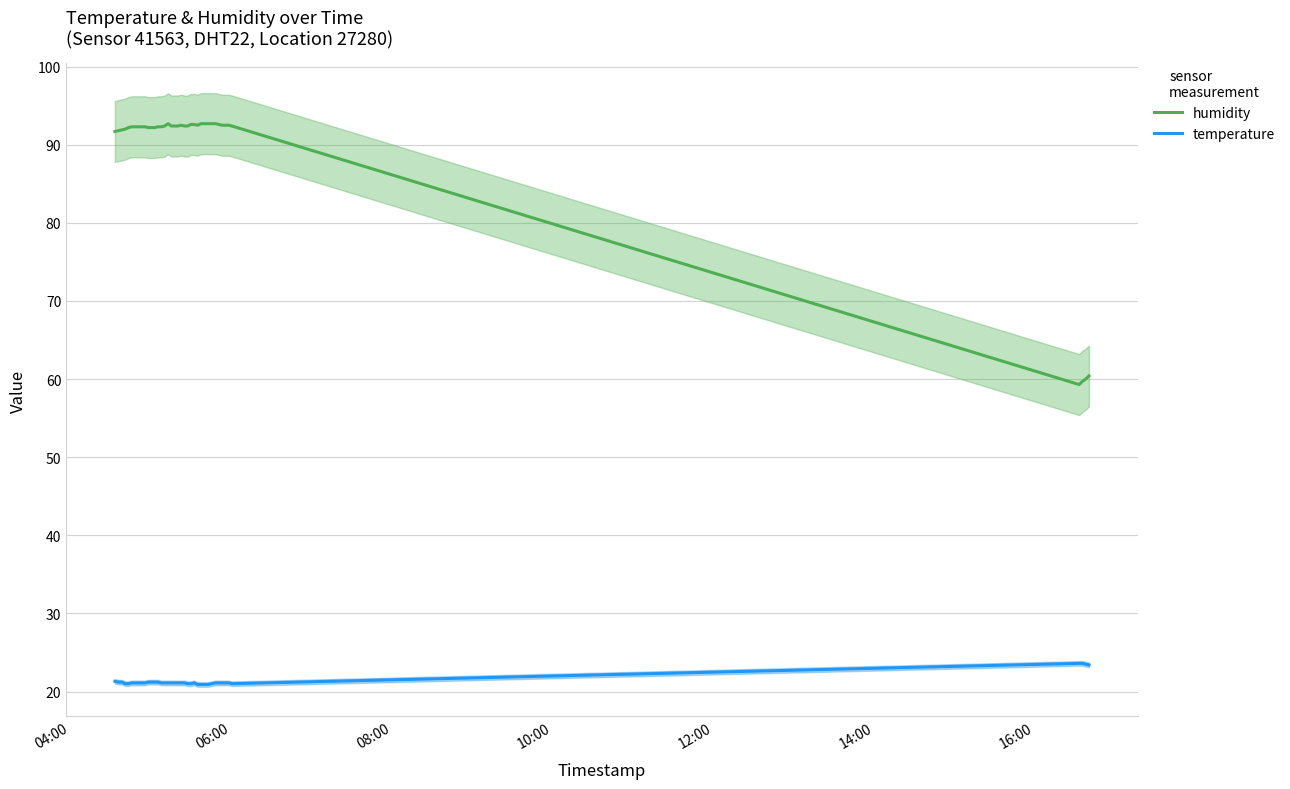

Which series has the largest range (max minus min)?

humidity